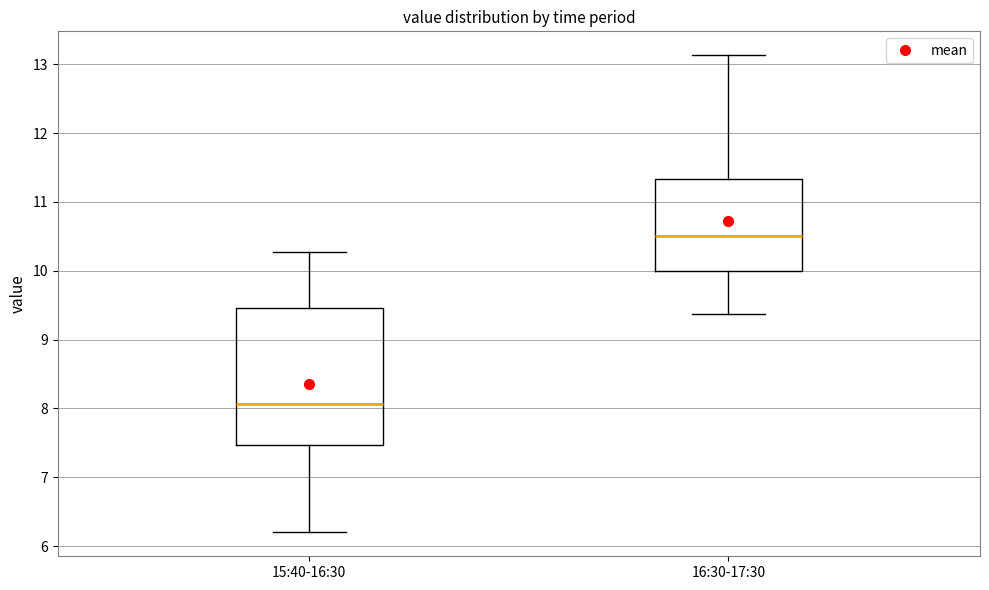

Reading left to right, read every box against the y-axis: the position of its median line, the range the box covers, and the ends of its whiskers. The values are not printed on the chart, so give them approximately, as read against the axis.

15:40-16:30: median 8.1, box 7.5 to 9.5, whiskers 6.2 to 10.3
16:30-17:30: median 10.5, box 10.0 to 11.3, whiskers 9.4 to 13.1